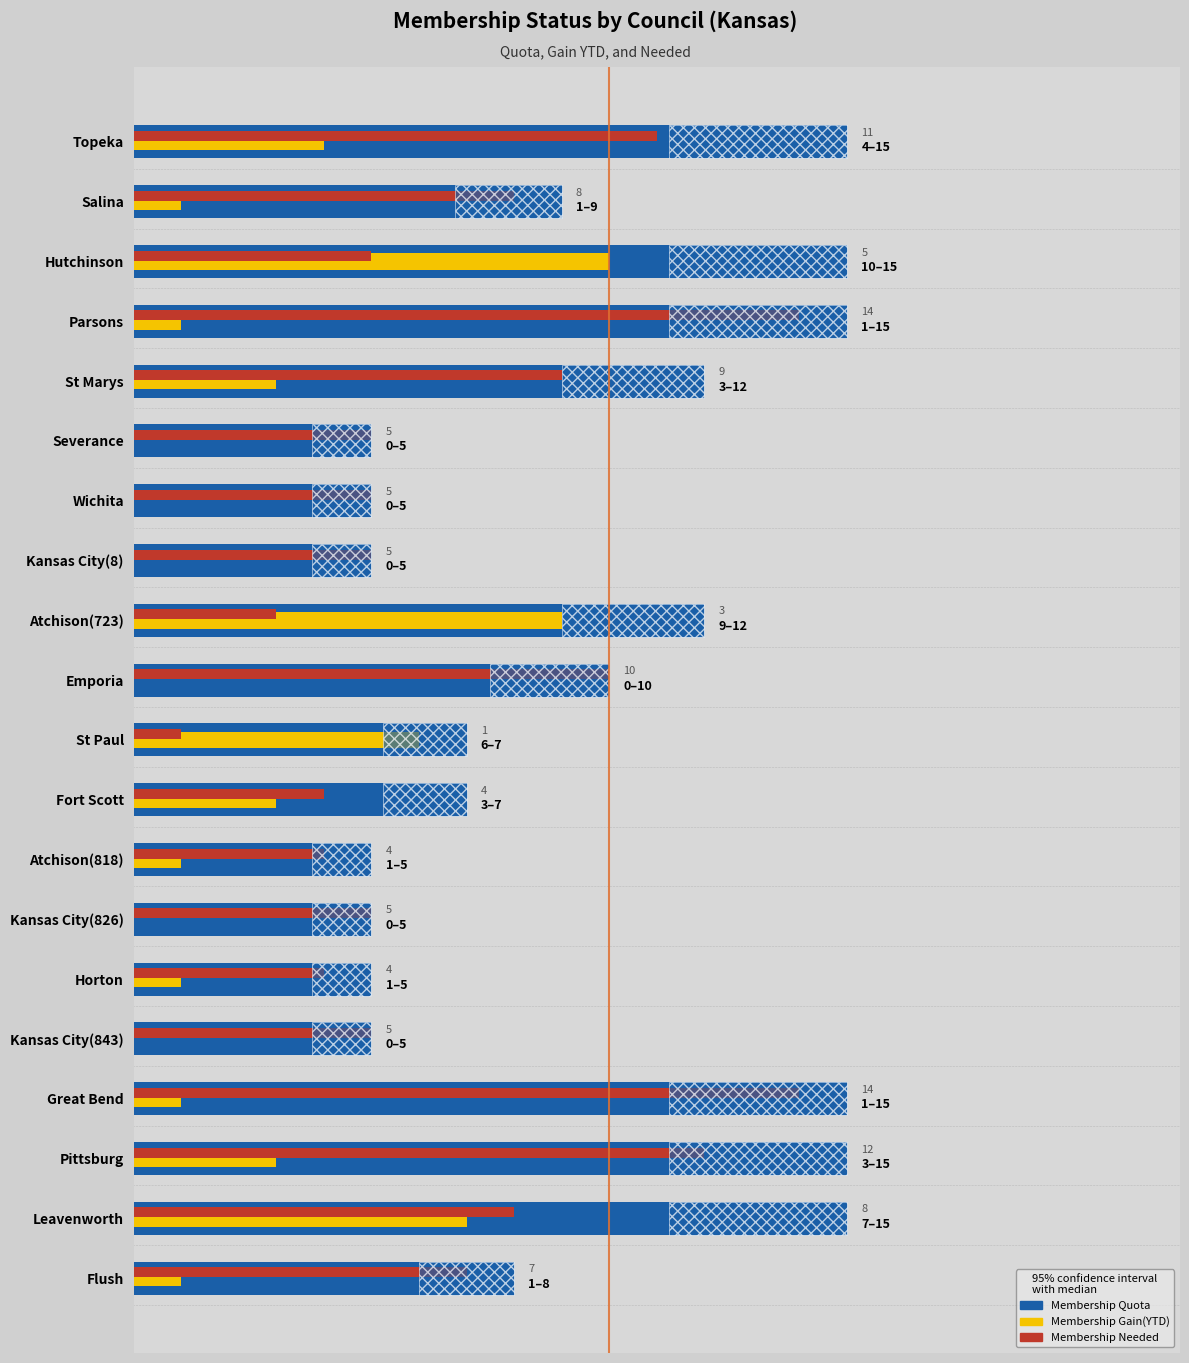

What position from the right is Atchison(723)?

12